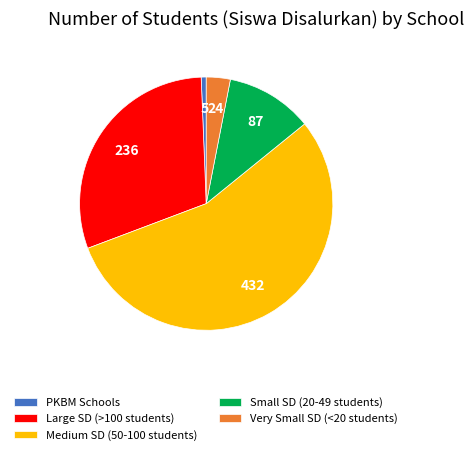

Do PKBM Schools and Small SD (20-49 students) together represent more than half of the pie?

No